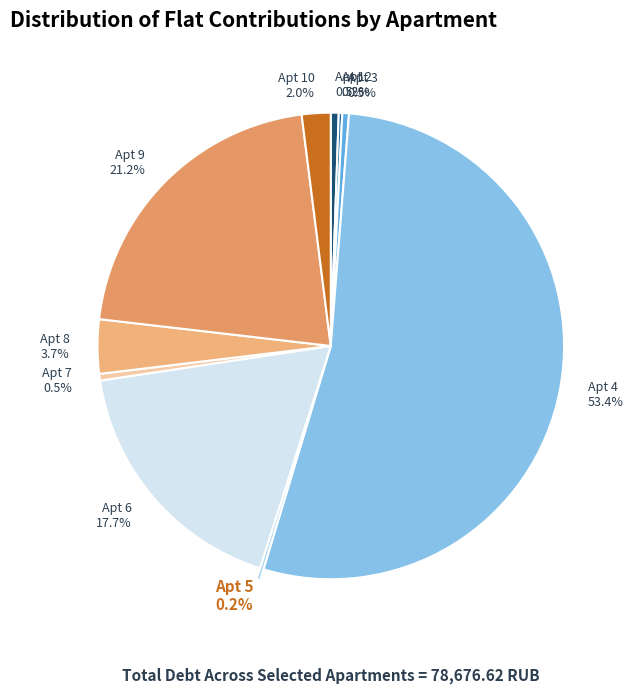

Count the number of slices in the pie.

10